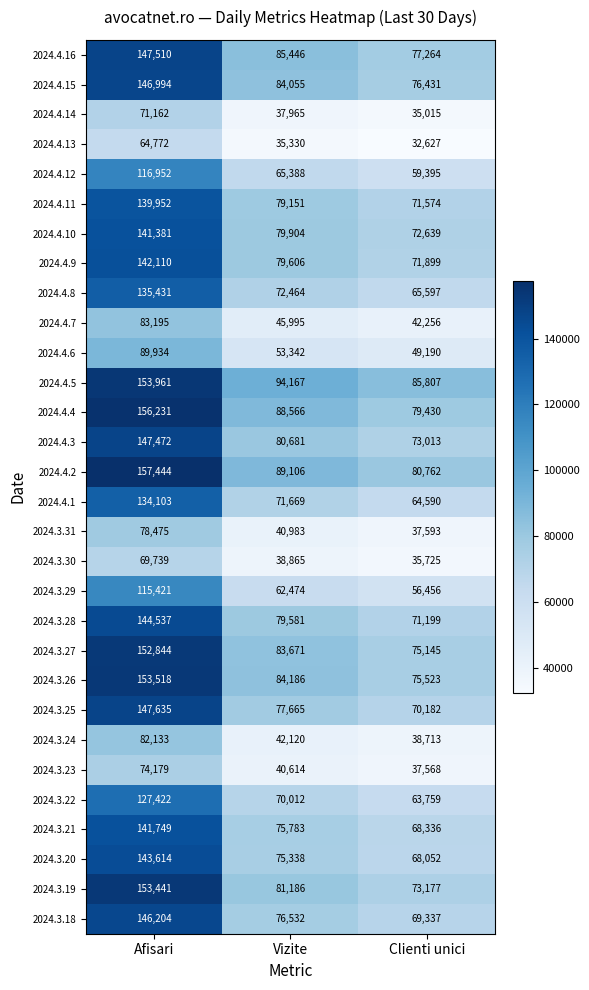

What value does the 2024.4.11 series have at Afisari?

139952